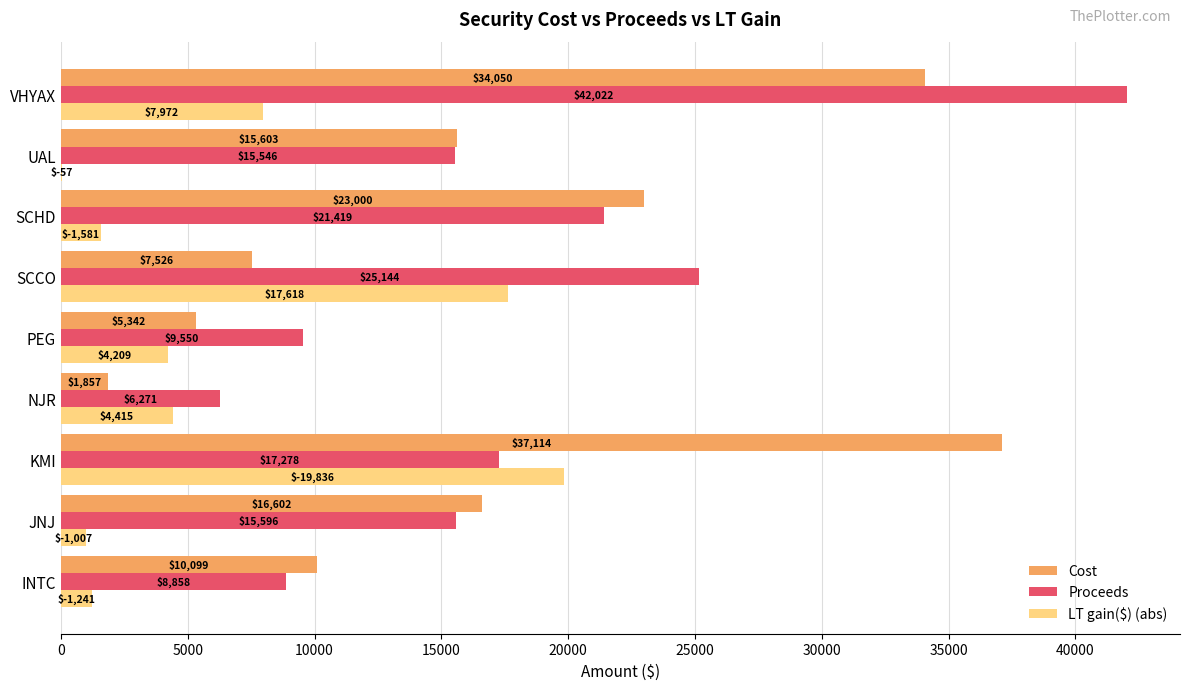

Which series has the largest total across all categories?

Proceeds